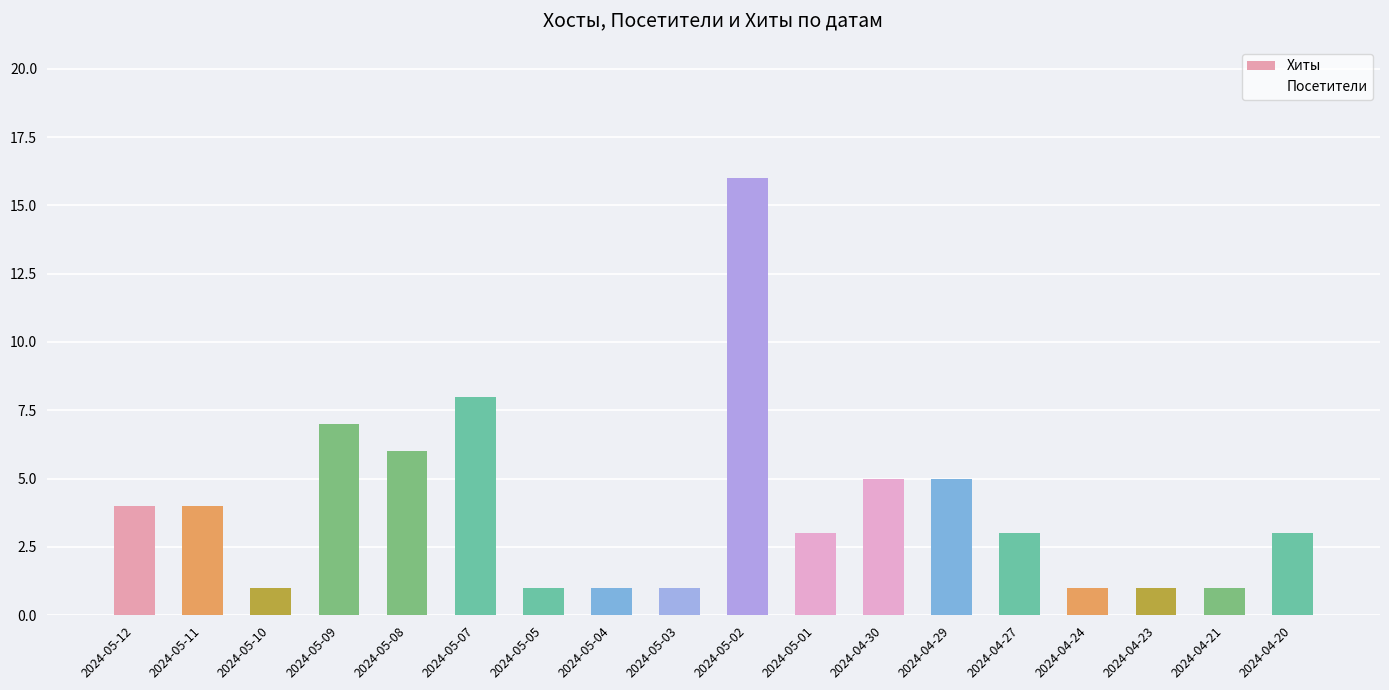

True or false: the data shows 1 at 2024-04-24.

True